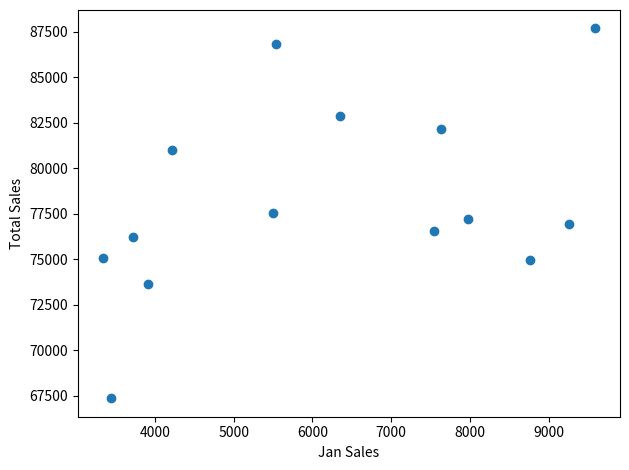

What is the range of X values (max minus min)?

6260